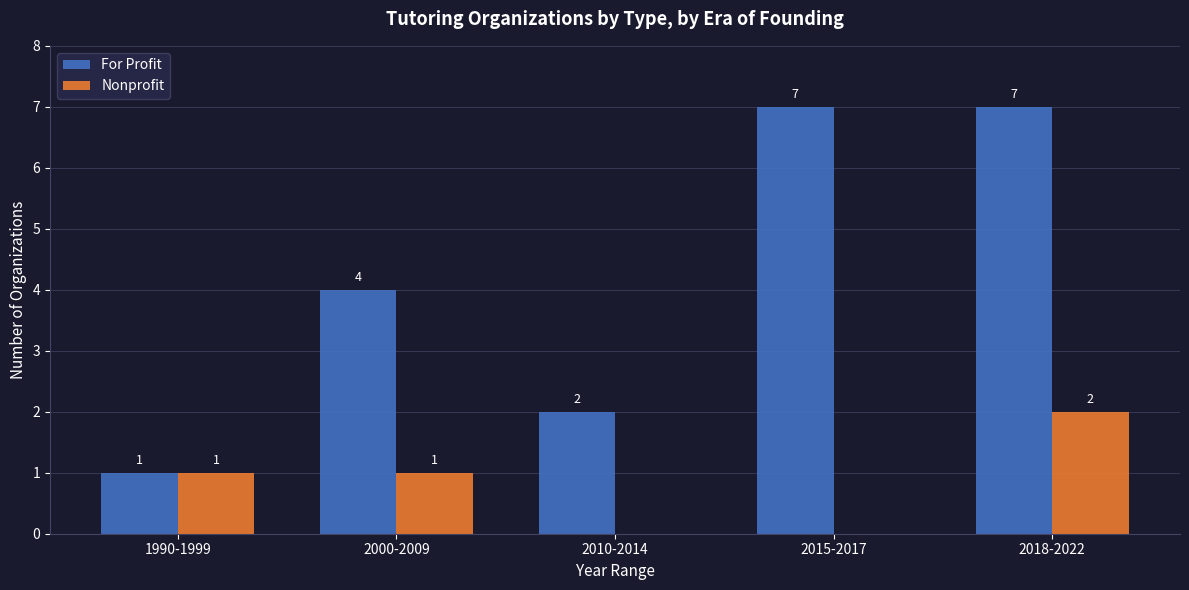

At which label is For Profit closest to 4?

2000-2009